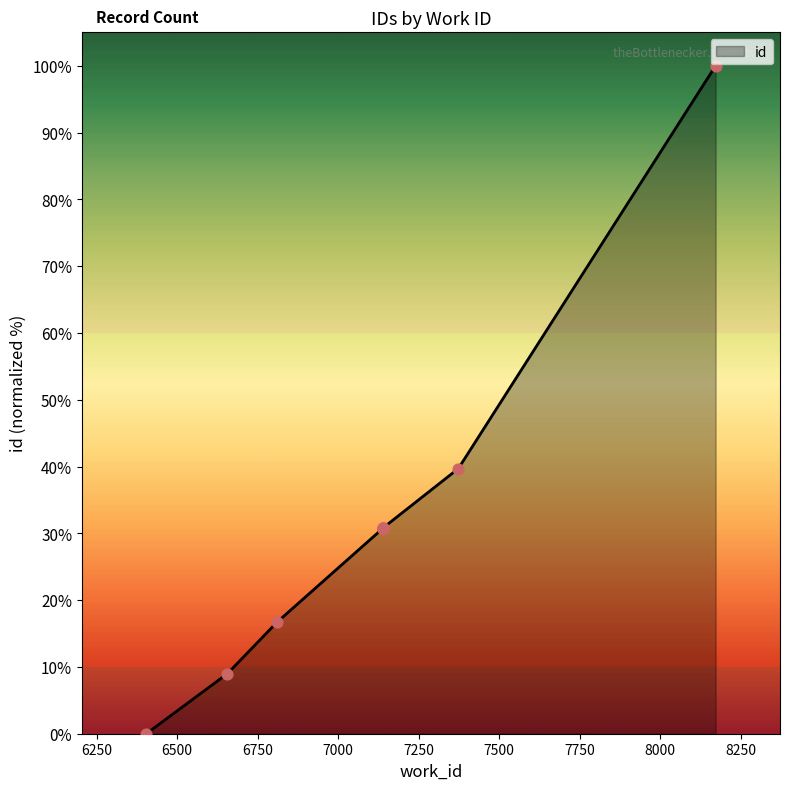

What is the change in value from 7138 to 7373?

+8.9